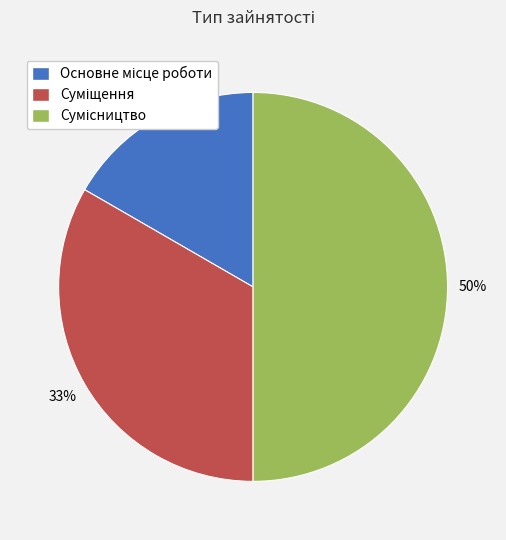

Count the number of slices in the pie.

3